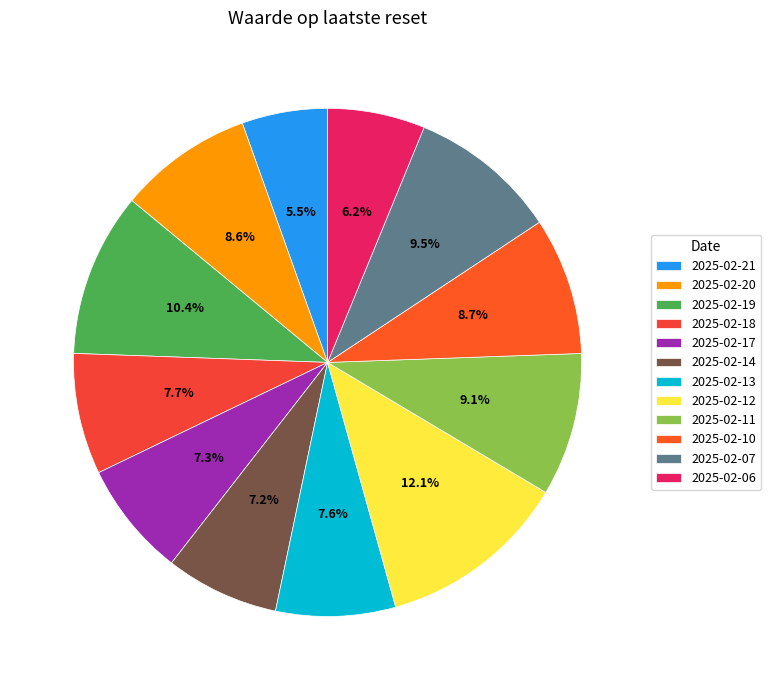

The 2025-02-21 slice represents 1% of the pie. True or false?

False